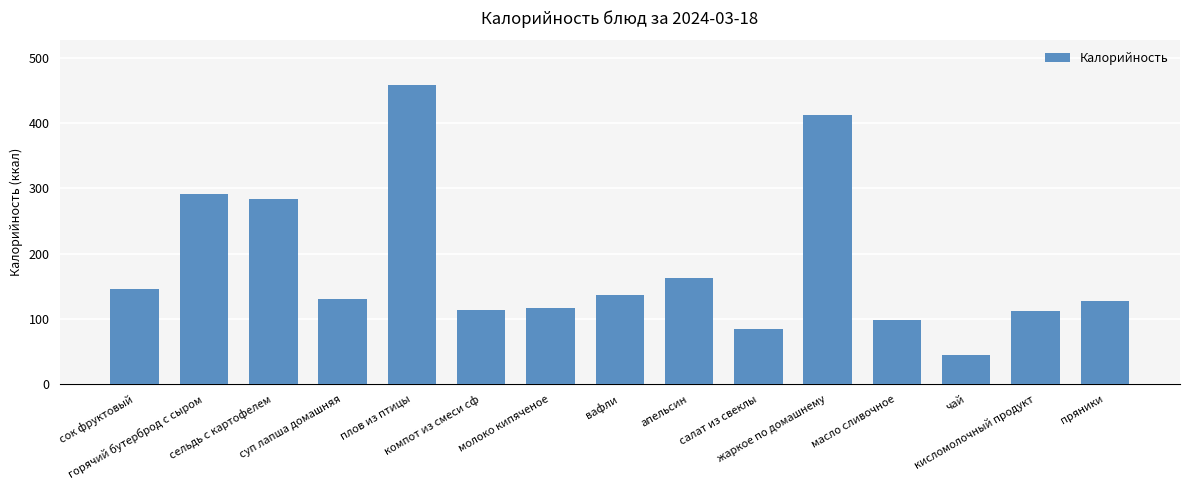

What is the maximum value shown in the chart?

458.0